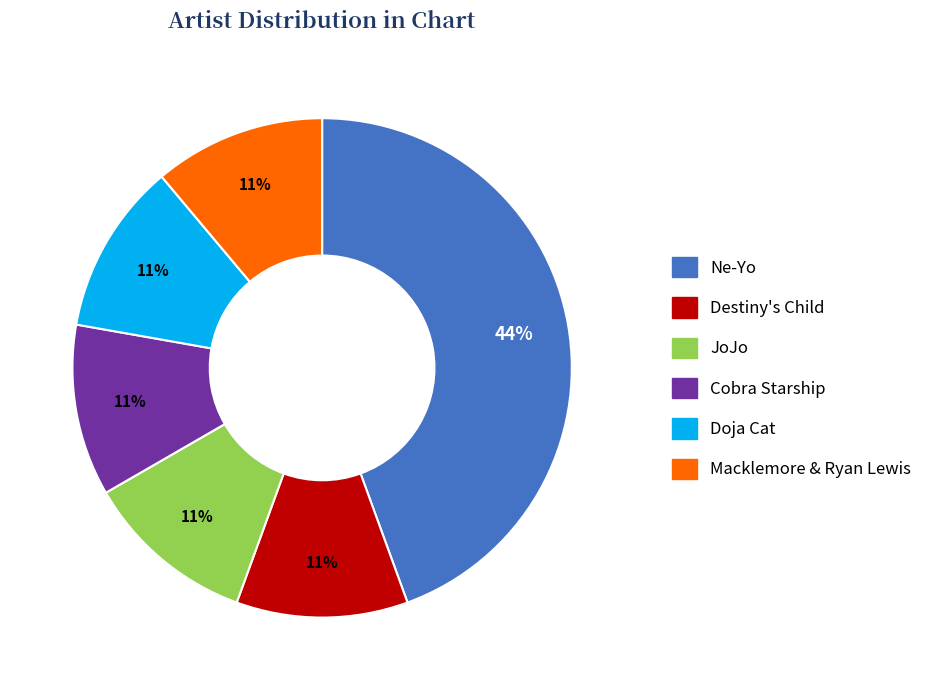

To the nearest percent, what portion does Destiny's Child represent?

11%